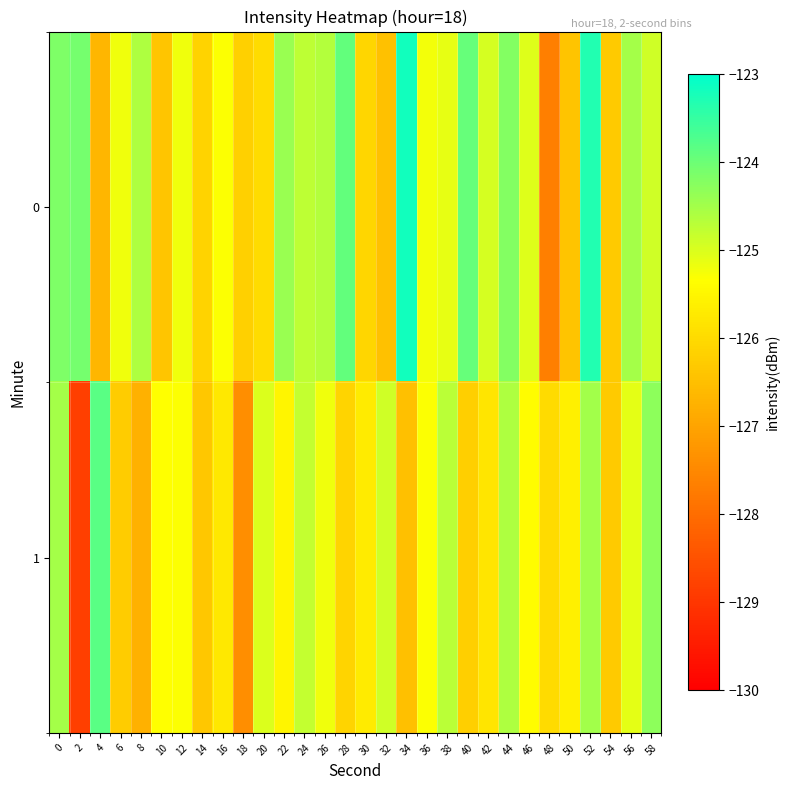

List the series in order of their overall mean, highest first.

0, 1